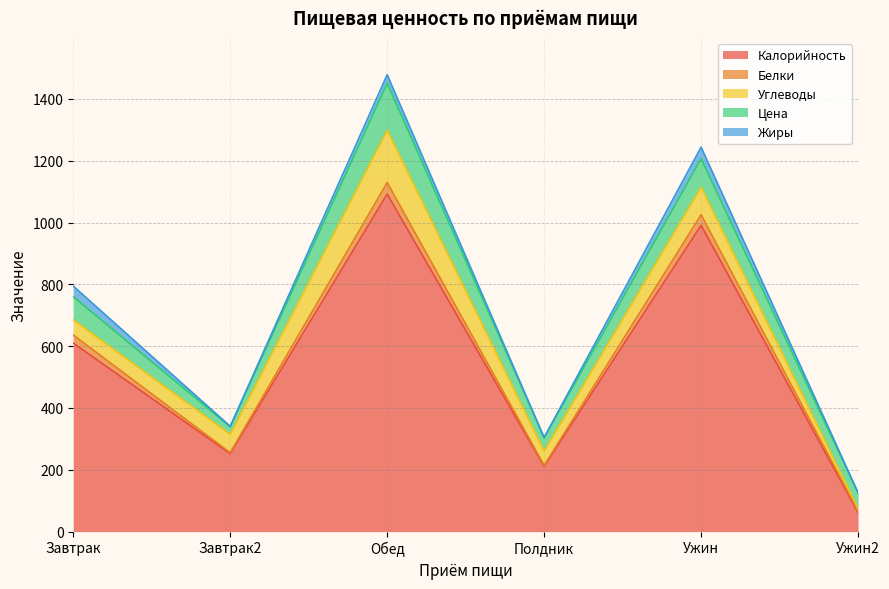

List the series in order of their peak value, lowest first.

Жиры, Белки, Цена, Углеводы, Калорийность